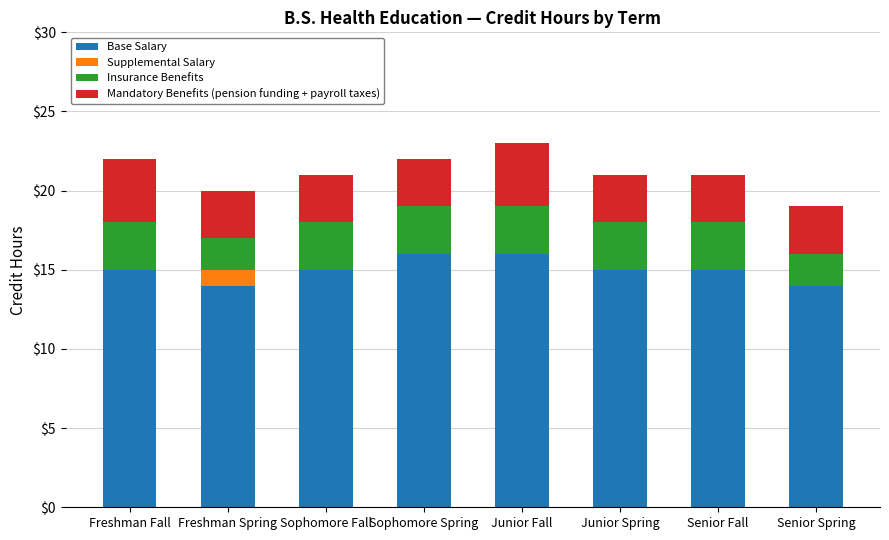

The Base Salary series shows 16 at Sophomore Spring. True or false?

True